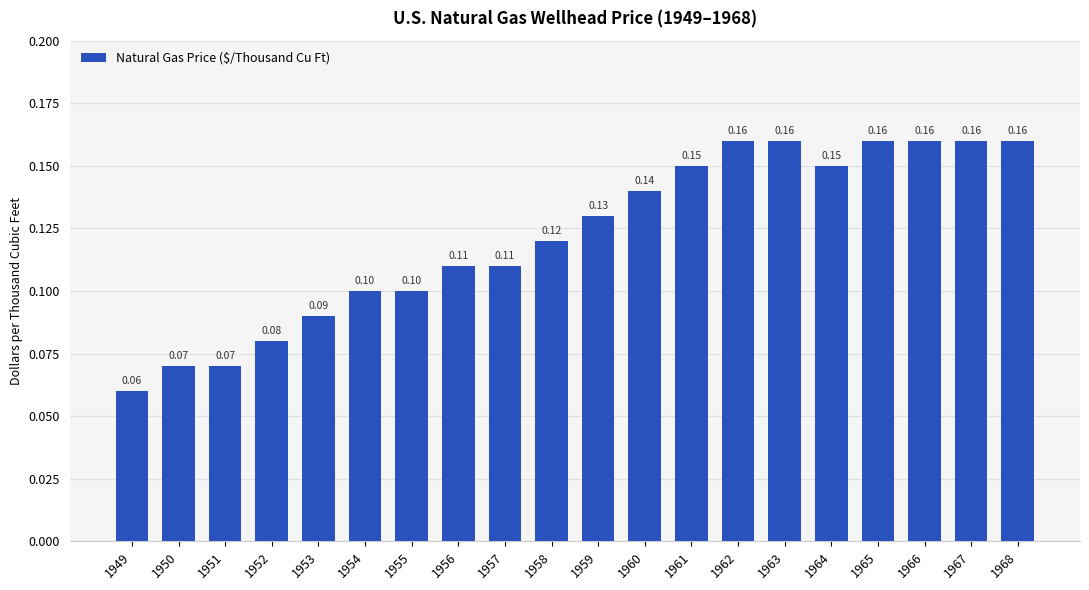

What is the change in value from 1949 to 1966?

+0.1